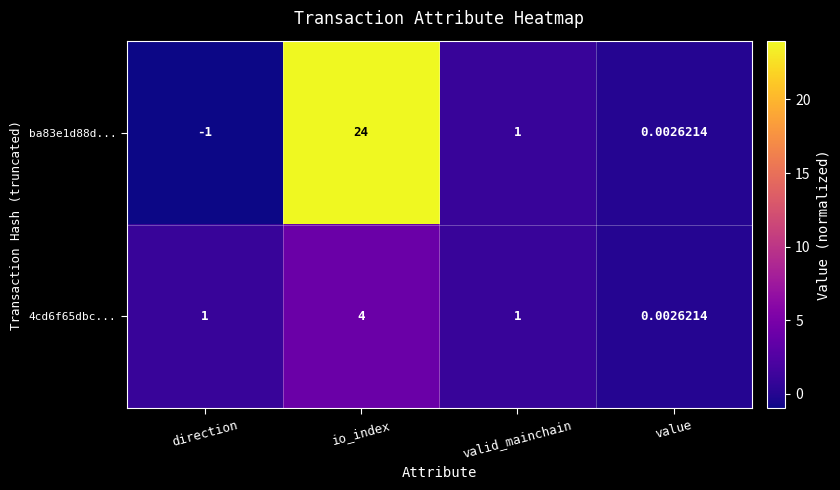

Which series has the largest range (max minus min)?

ba83e1d88d...